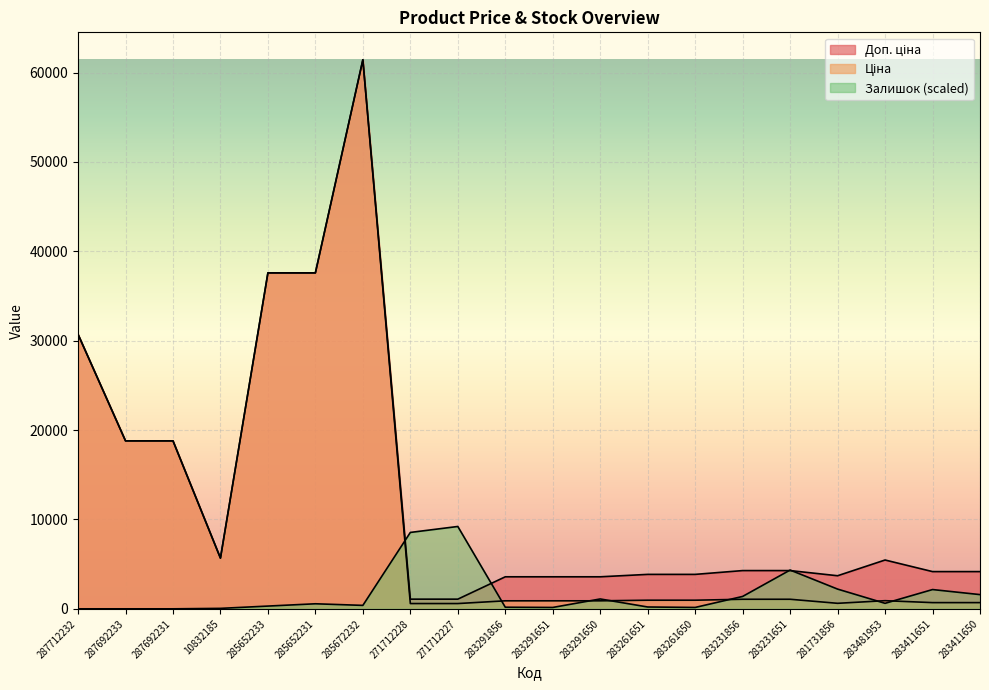

What is the difference between the highest and lowest values at 283291856?

3403.9